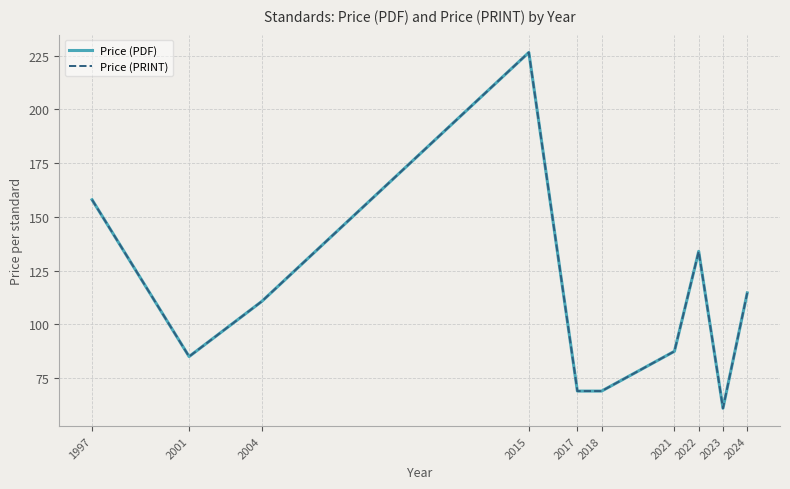

In Price (PRINT), how many points are higher than both neighbors (excluding endpoints)?

2